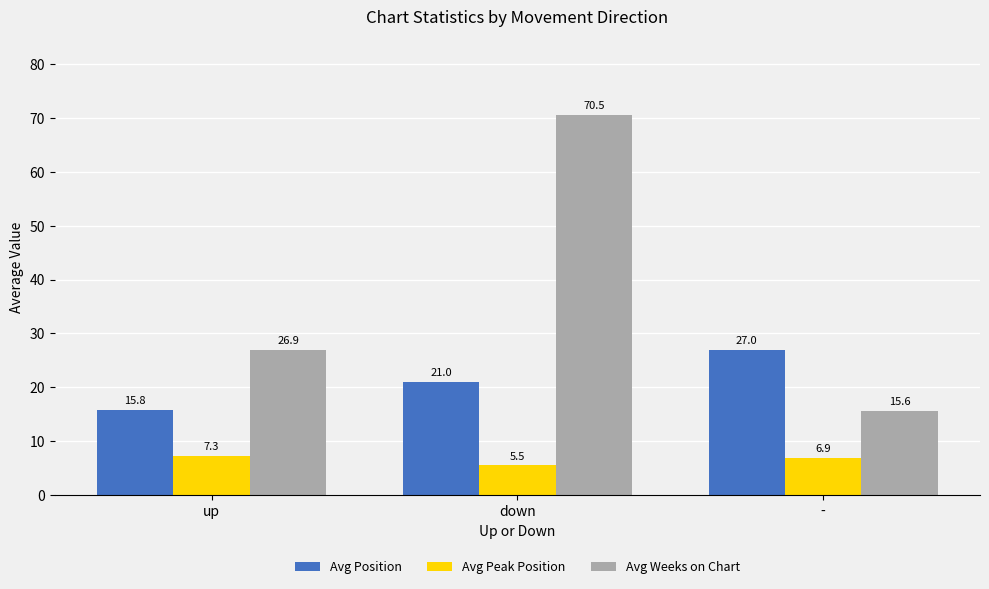

List the series in order of their peak value, lowest first.

Avg Peak Position, Avg Position, Avg Weeks on Chart